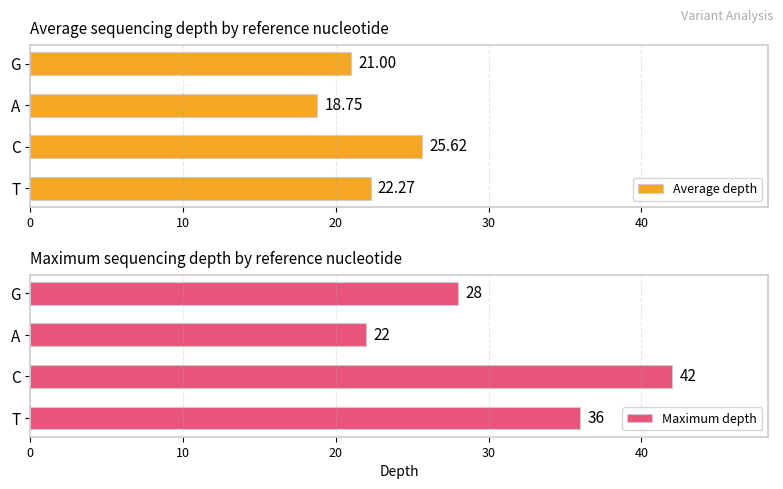

Where is Average depth nearest to the value 22?

T